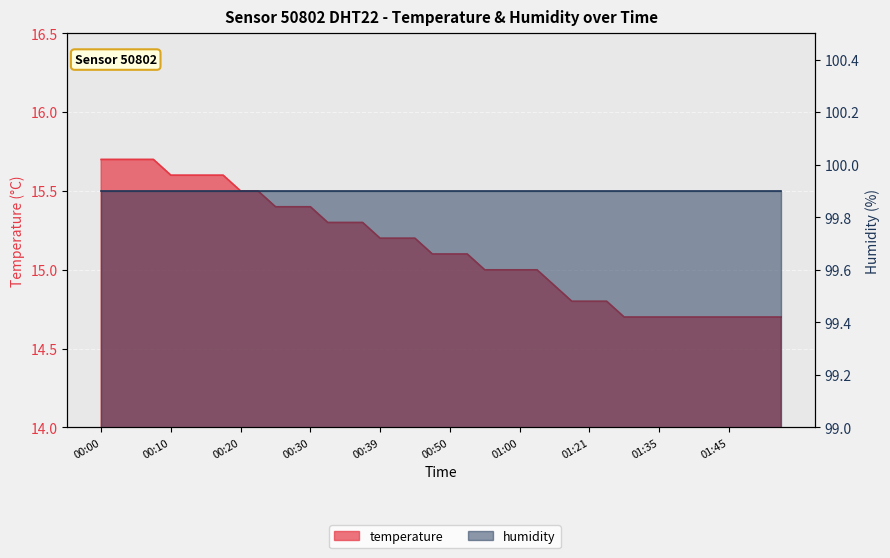

Count the number of values greater than 15.

22